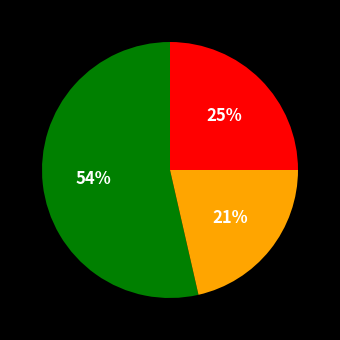

To the nearest percent, what is the average slice percentage?

33%